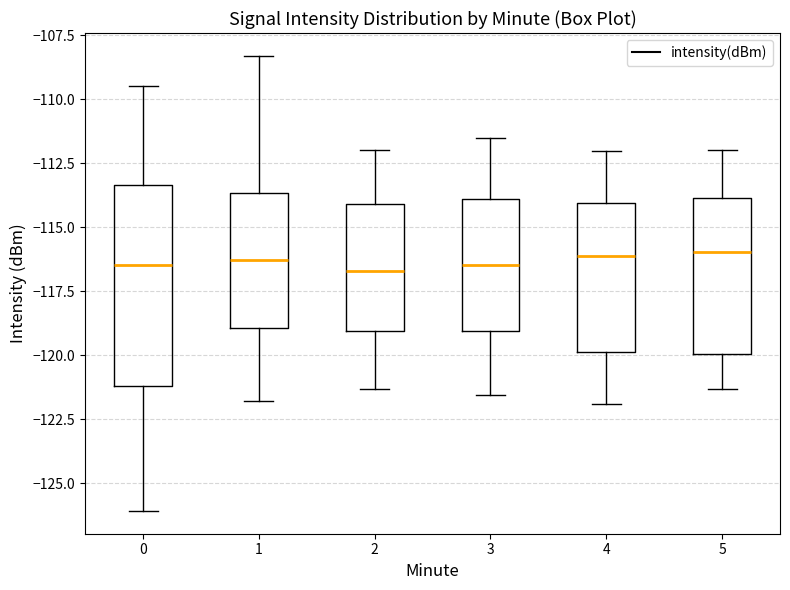

Where does the lower whisker of the box at x = 4 end on the y-axis? The values are not printed on the chart, so give them approximately, as read against the axis.

-122.0